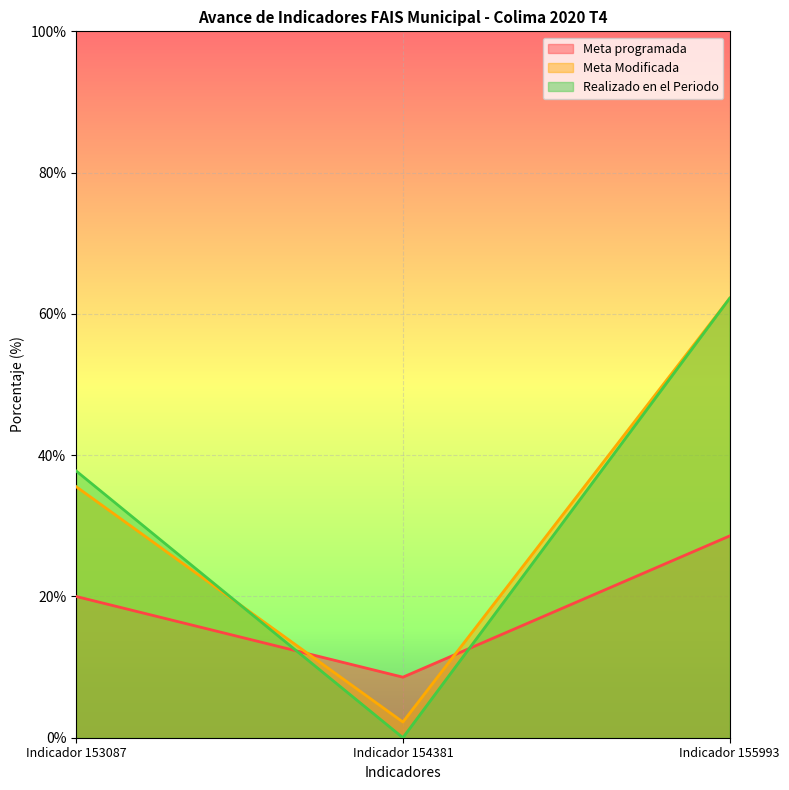

Which series has the widest spread of values?

Realizado en el Periodo